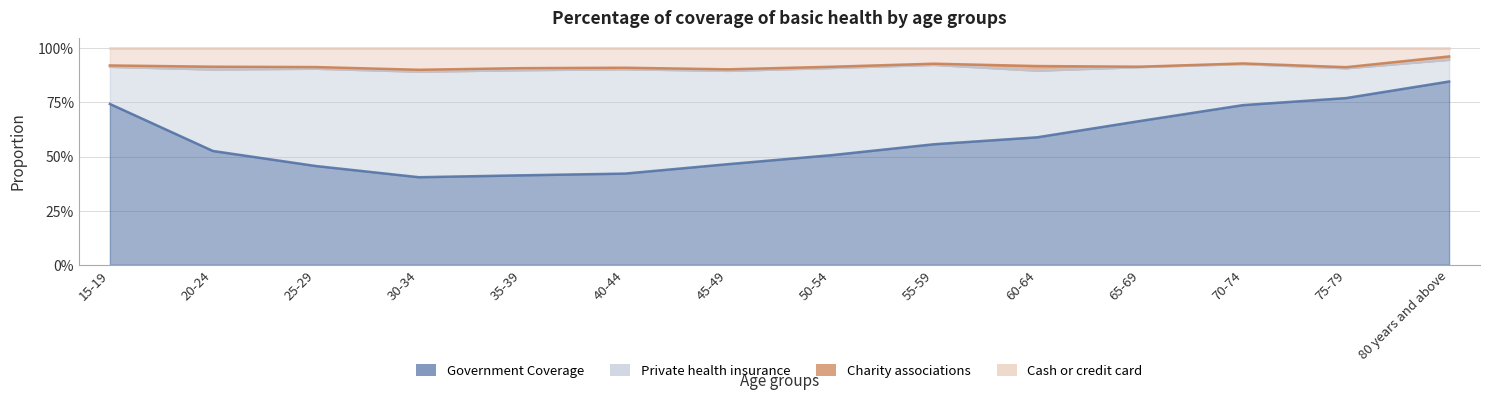

What is the lowest value of the Government Coverage series?

0.4